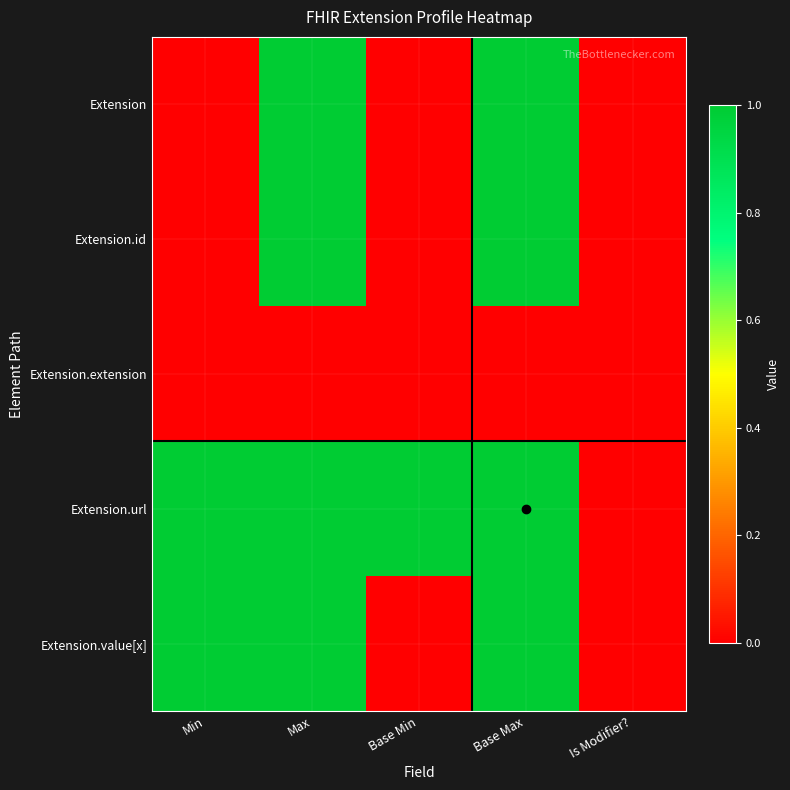

Reading left to right, extract all data points from this chart.

Extension: Min=0	Max=1	Base Min=0	Base Max=1	Is Modifier?=0
Extension.id: Min=0	Max=1	Base Min=0	Base Max=1	Is Modifier?=0
Extension.extension: Min=0	Max=0	Base Min=0	Base Max=0	Is Modifier?=0
Extension.url: Min=1	Max=1	Base Min=1	Base Max=1	Is Modifier?=0
Extension.value[x]: Min=1	Max=1	Base Min=0	Base Max=1	Is Modifier?=0